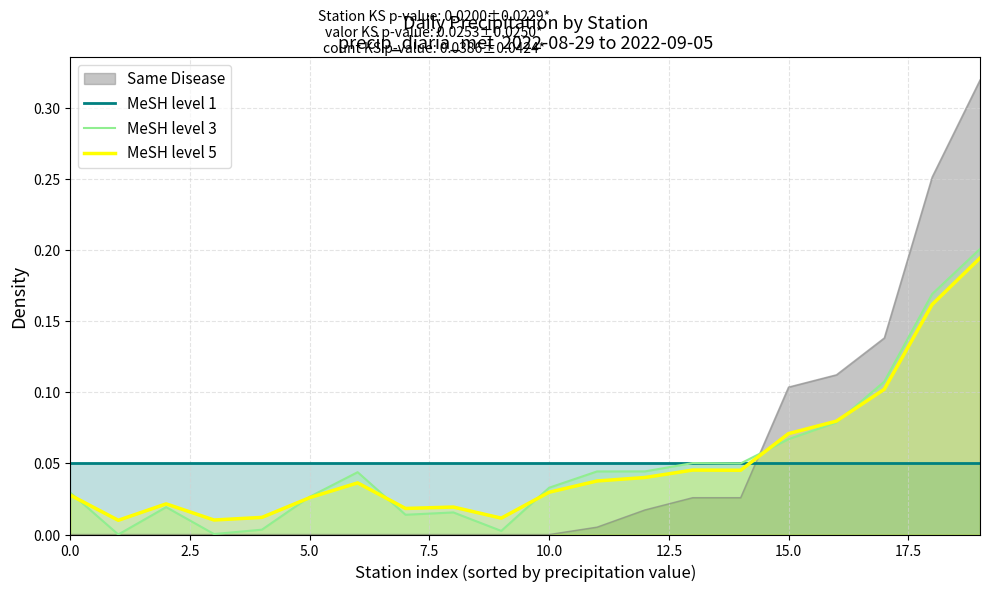

Which series has the widest spread of values?

Same Disease